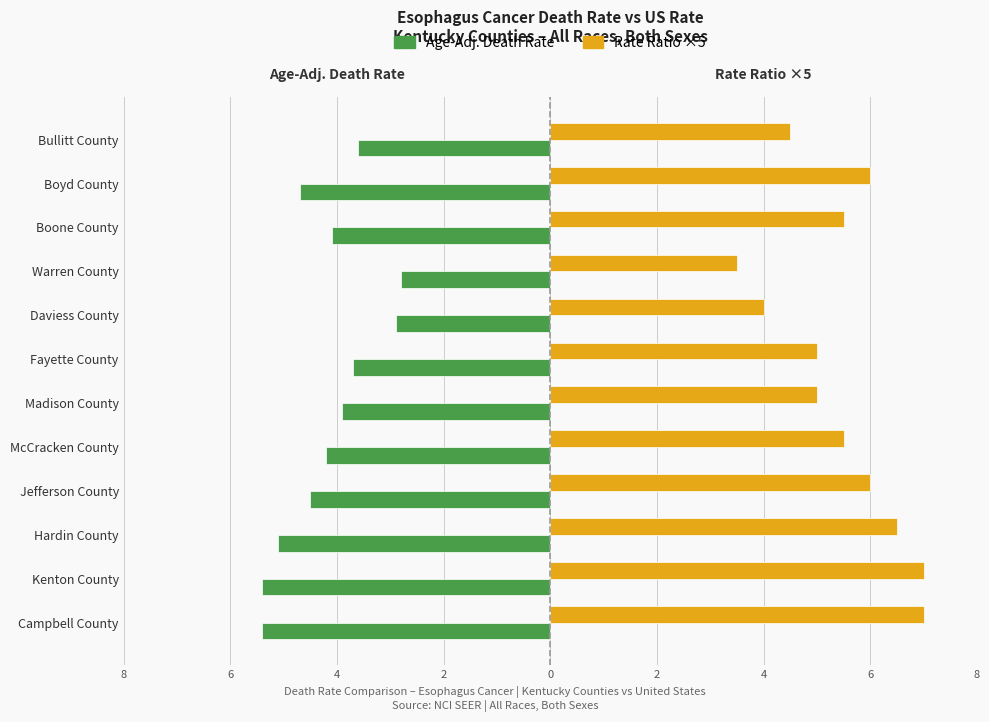

What are all the series names shown in the legend?

Age-Adj. Death Rate, Rate Ratio ×5